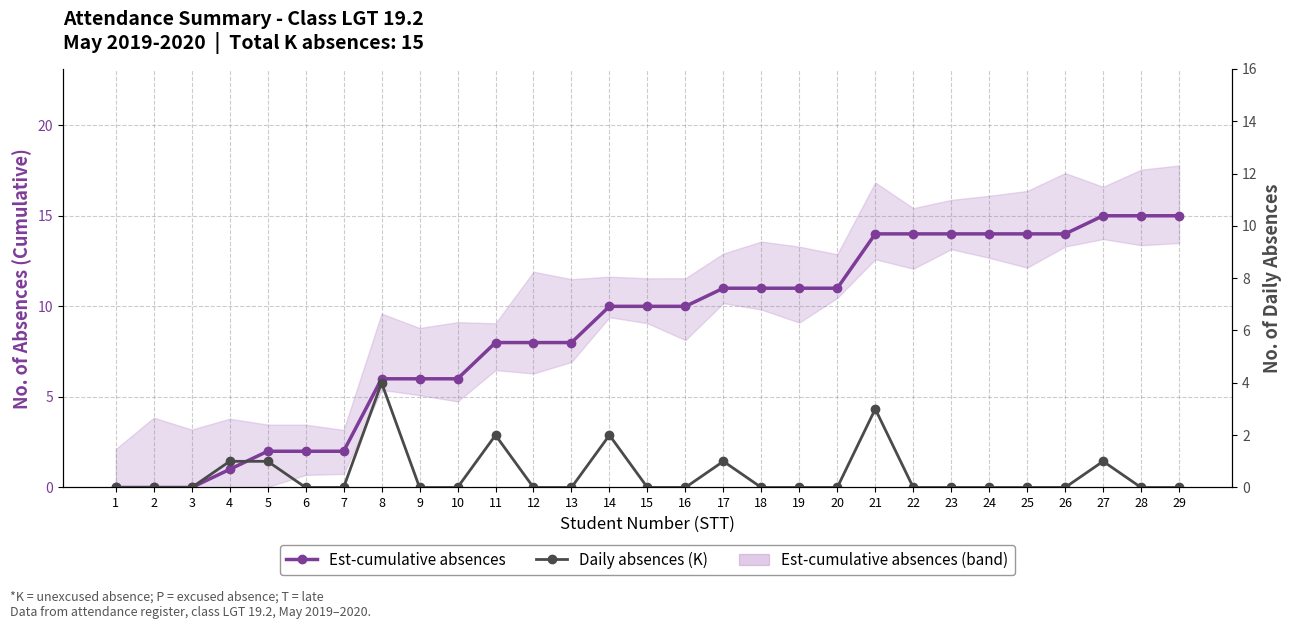

Which series has the largest range (max minus min)?

Est-cumulative absences